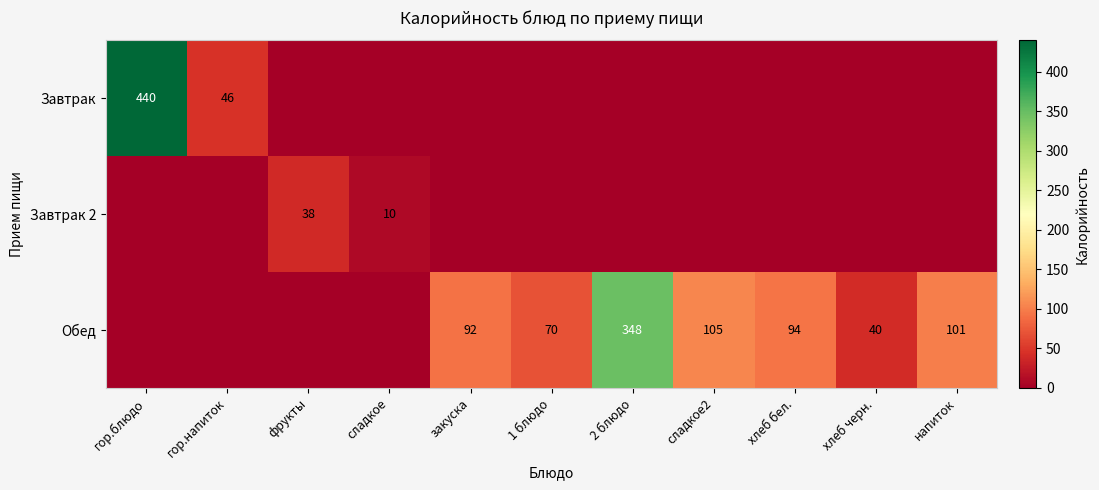

What is the difference between the Обед values at 2 блюдо and 1 блюдо?

278